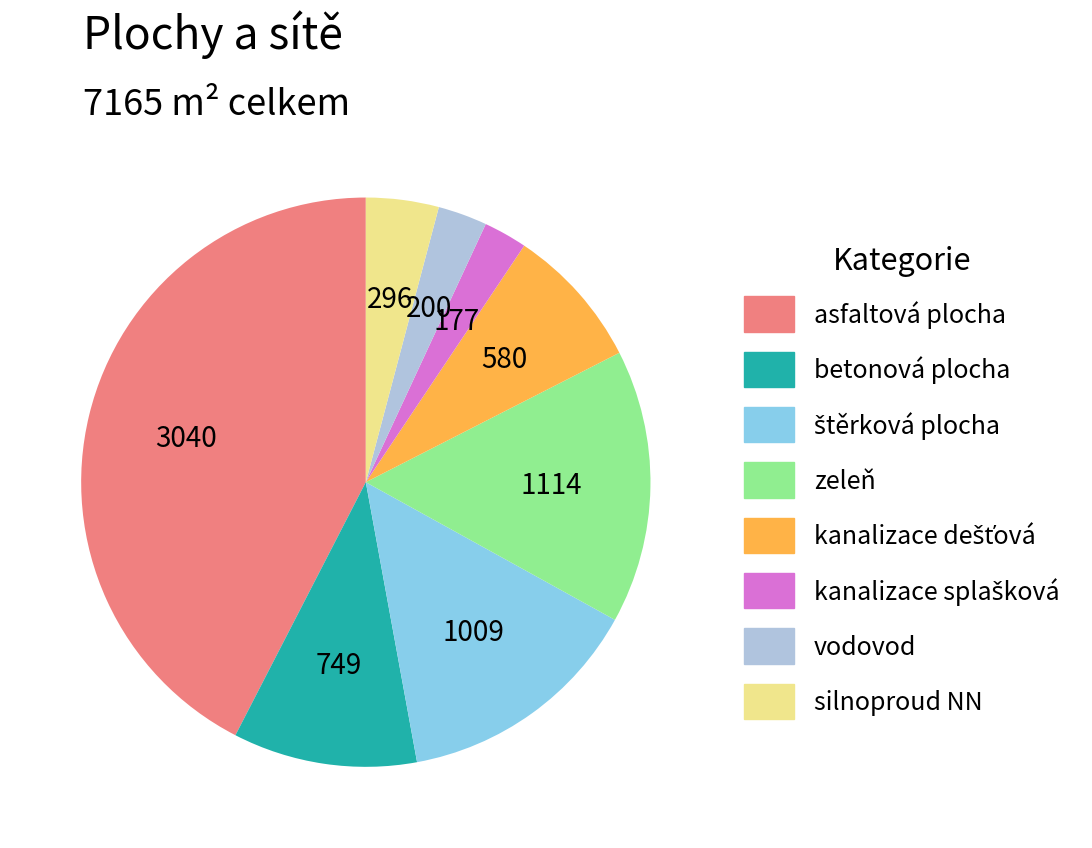

The zeleň slice represents 28% of the pie. True or false?

False